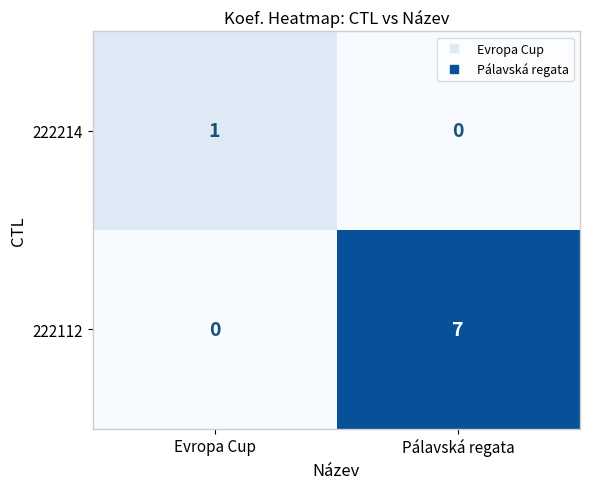

True or false: 222112 has a value of 0 at Evropa Cup.

True